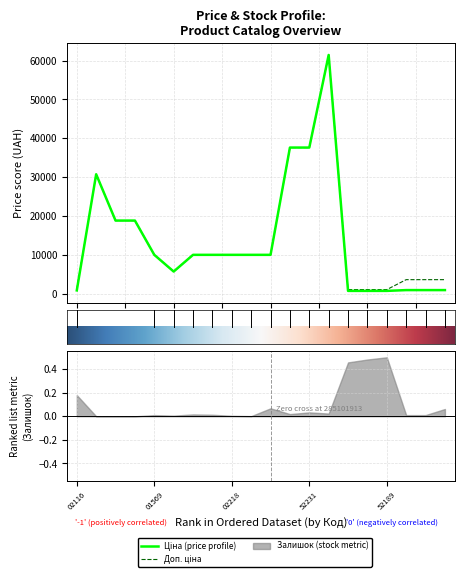

True or false: Доп. ціна and Ціна cross at least once.

False